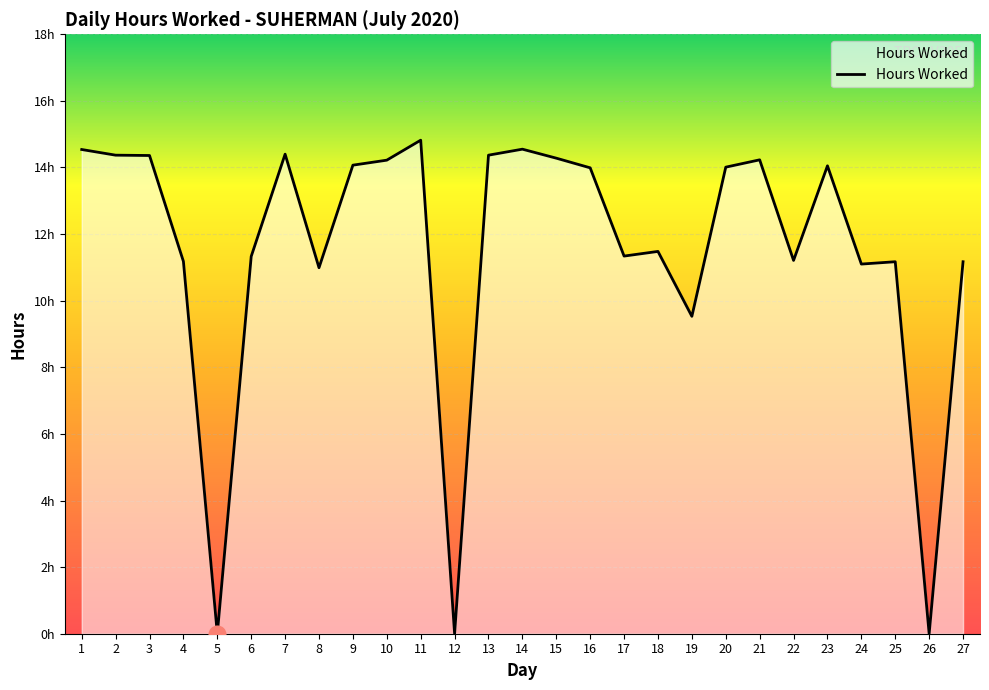

Does the chart display data point markers on the line(s)?

No